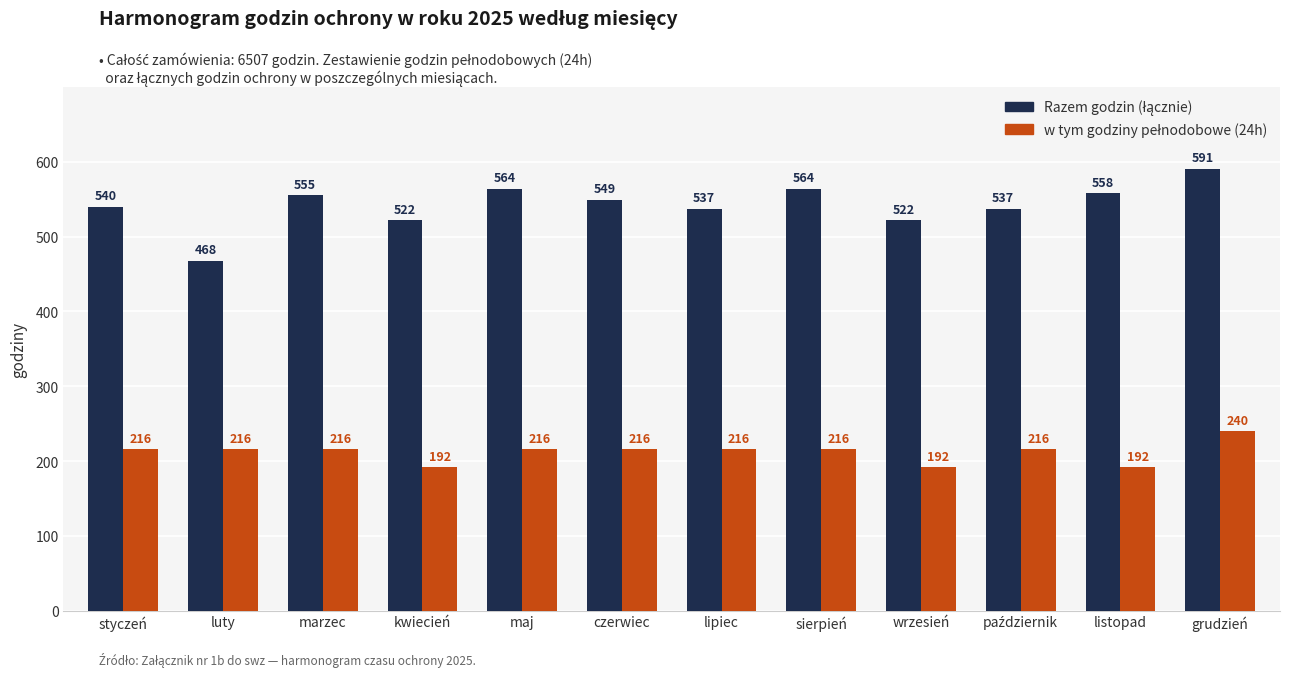

What is the spread (max minus min) of values at listopad?

366